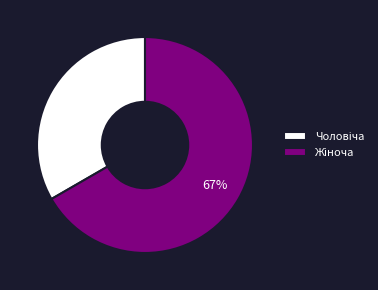

Is there any slice that represents more than half of the pie?

Yes